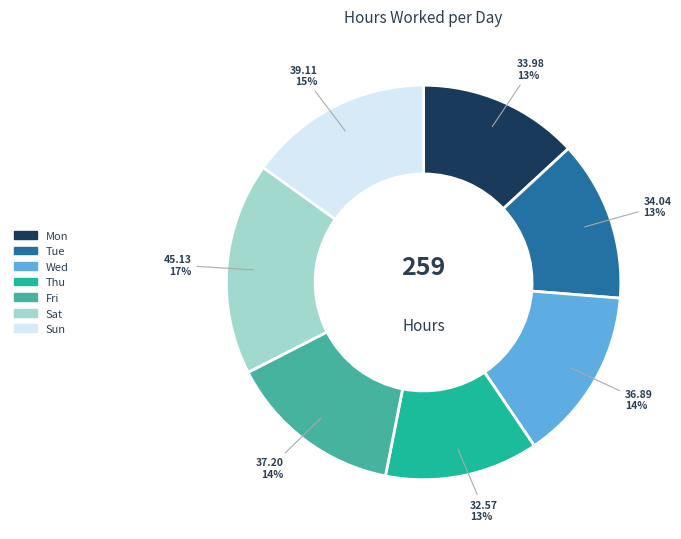

To the nearest percent, what is the average slice percentage?

14%